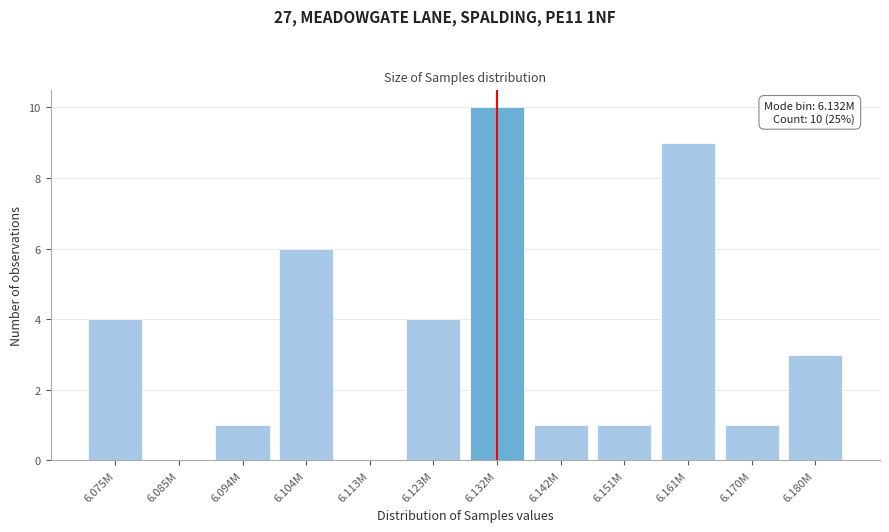

Reading left to right, list all the values displayed in this chart.

6.075M=4	6.085M=0	6.094M=1	6.104M=6	6.113M=0	6.123M=4	6.132M=10	6.142M=1	6.151M=1	6.161M=9	6.170M=1	6.180M=3